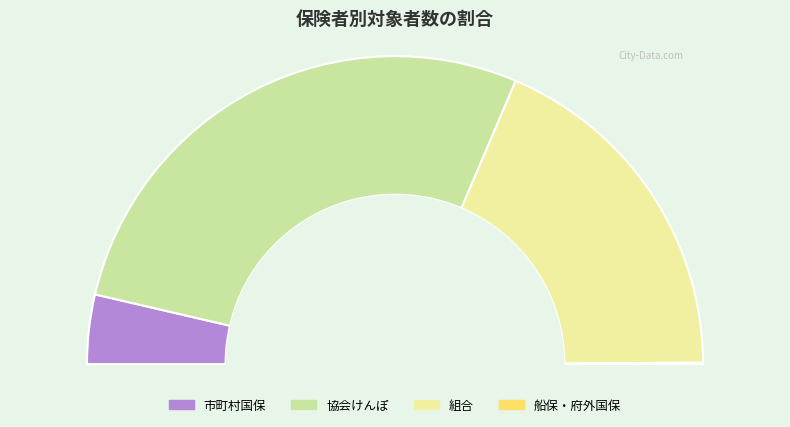

The 船保・府外国保 slice represents 9% of the pie. True or false?

False